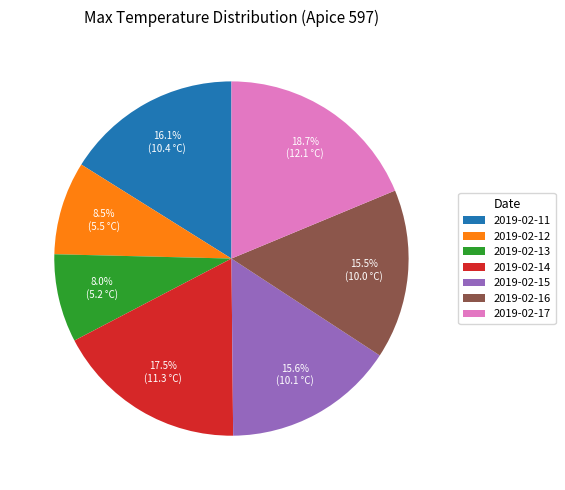

How many slices are in this pie chart?

7